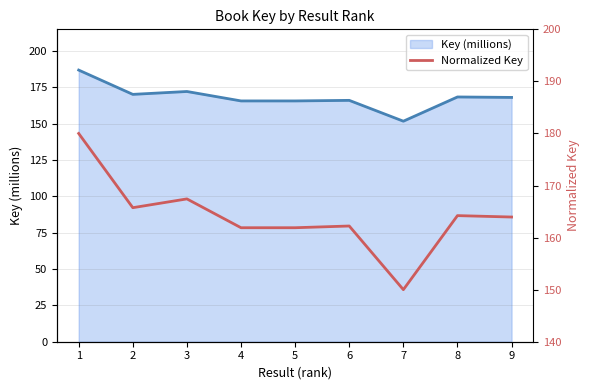

What is the sum of the values at 7 and 3?

317.4